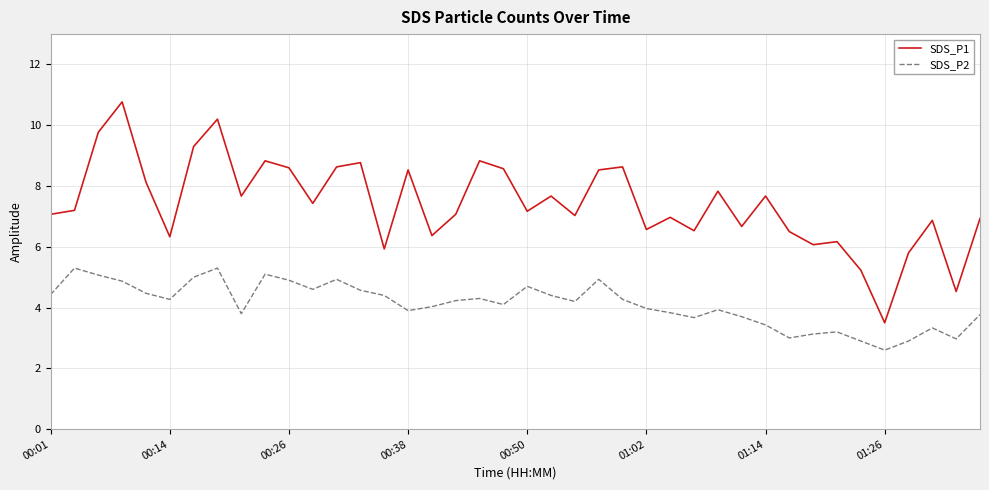

Does the chart have visible grid lines?

Yes